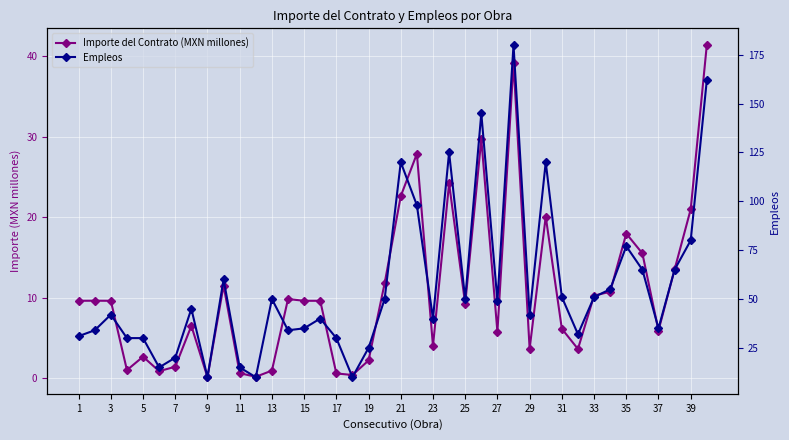

How many interior local peaks does the Importe del Contrato (MXN millones) series have?

11